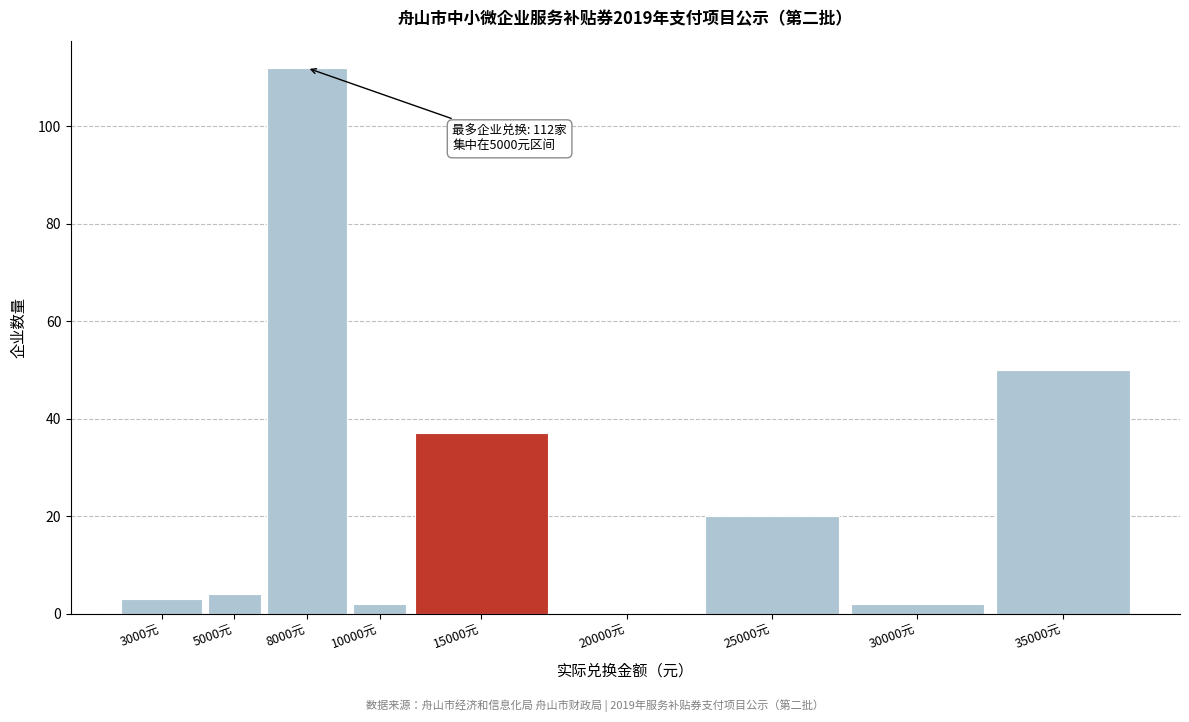

Reading left to right, extract all data points from this chart.

3000元=3	5000元=4	8000元=112	10000元=2	15000元=37	20000元=0	25000元=20	30000元=2	35000元=50